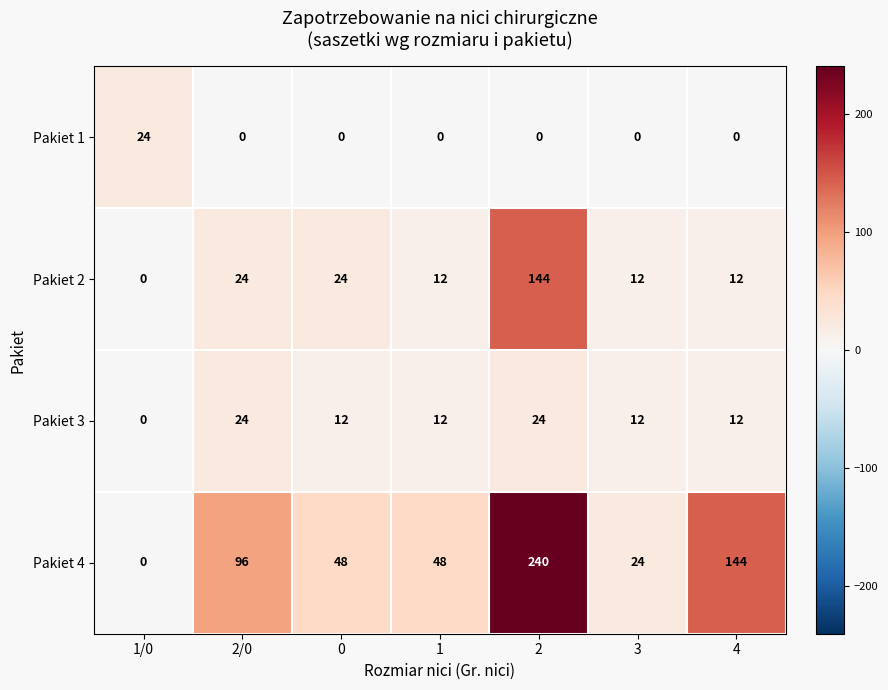

Reading right to left, extract all data points from this chart.

Pakiet 1: 4=0	3=0	2=0	1=0	0=0	2/0=0	1/0=24
Pakiet 2: 4=12	3=12	2=144	1=12	0=24	2/0=24	1/0=0
Pakiet 3: 4=12	3=12	2=24	1=12	0=12	2/0=24	1/0=0
Pakiet 4: 4=144	3=24	2=240	1=48	0=48	2/0=96	1/0=0